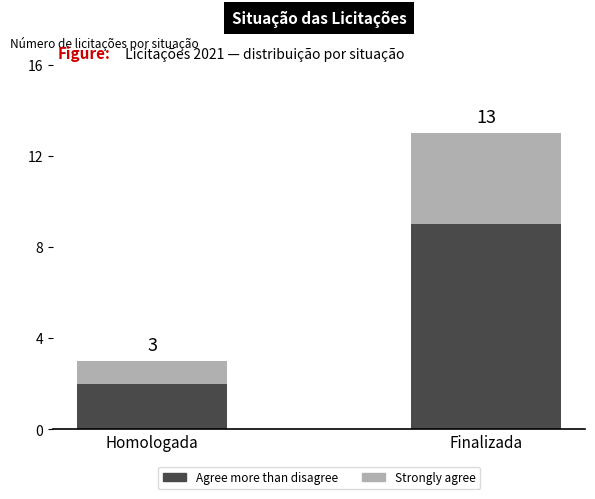

What is the label of the 2nd bar from the left?

Finalizada